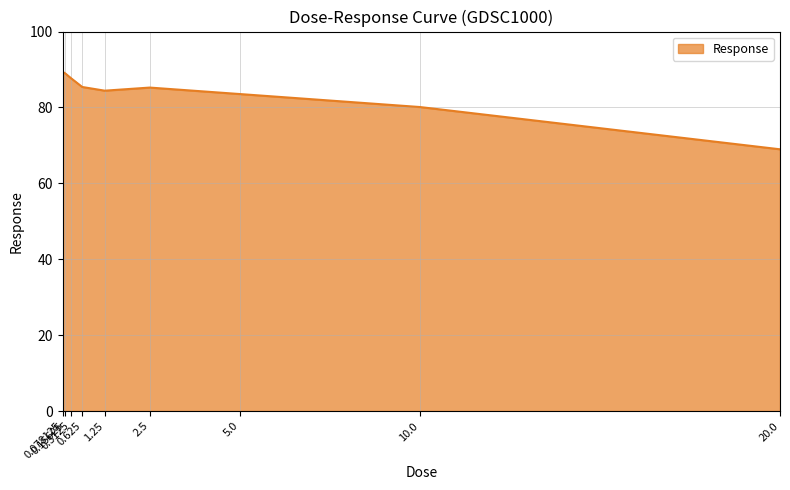

What is the change in value from 1.25 to 20.0?

-15.4